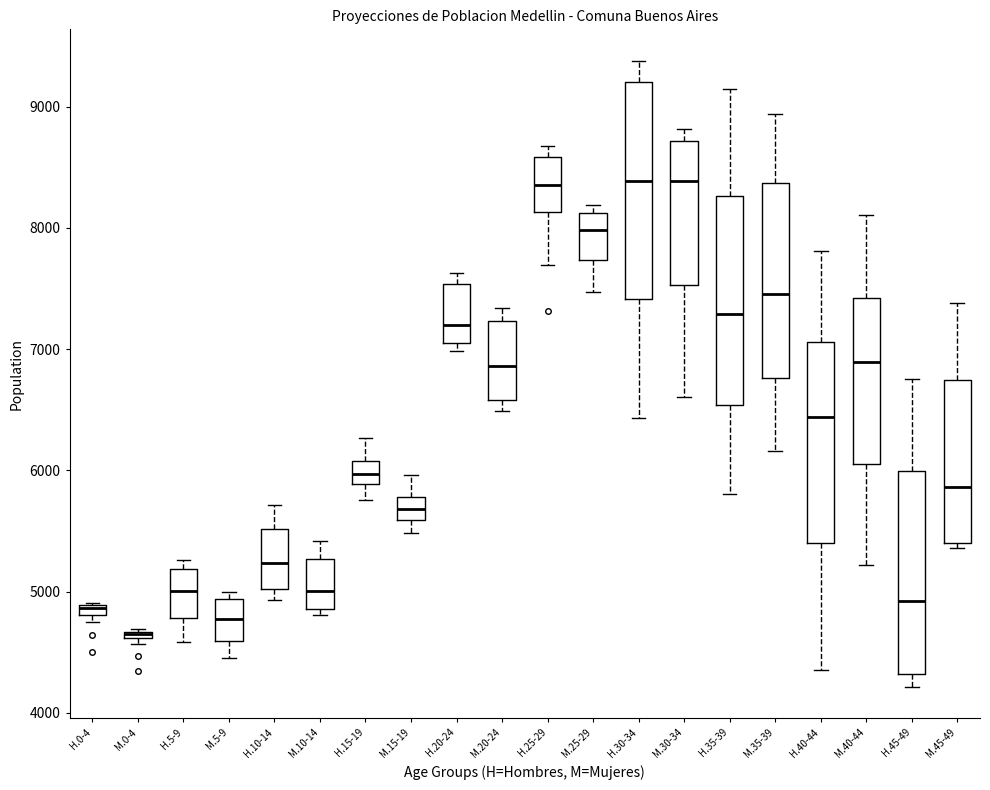

Where is the lower edge of the box for M.20-24 on the y-axis? The values are not printed on the chart, so give them approximately, as read against the axis.

6600